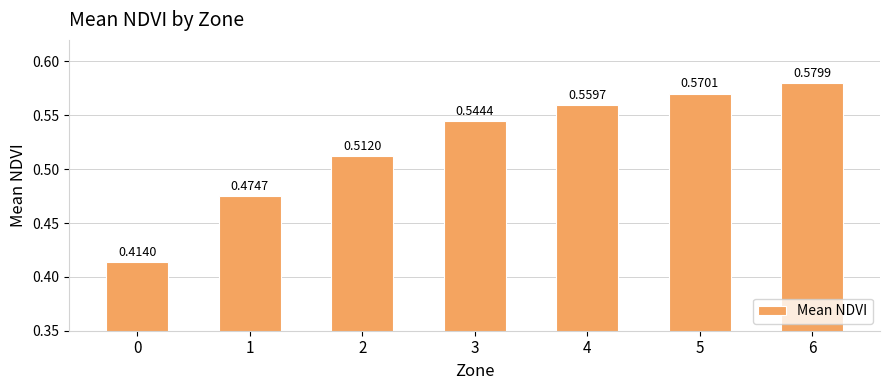

What is the difference between the maximum and minimum values?

0.2